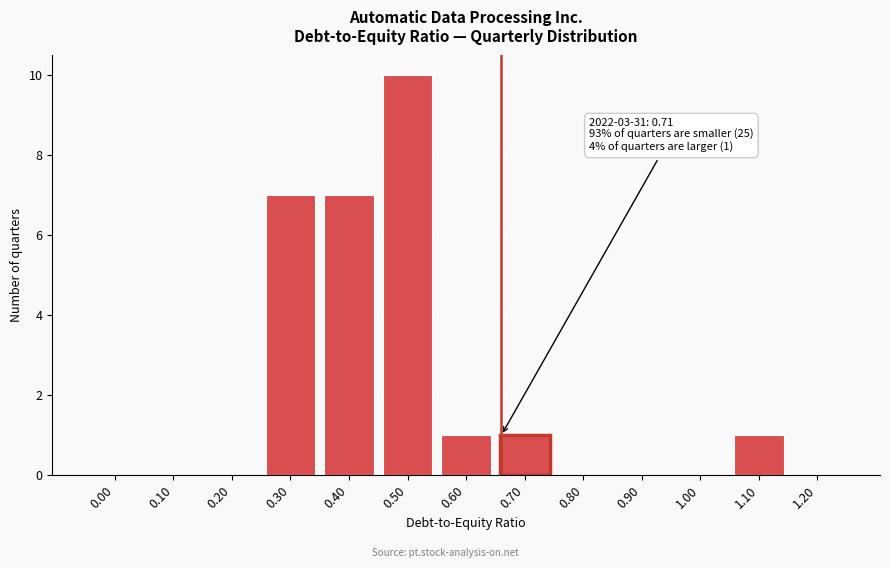

Reading right to left, list all the values displayed in this chart.

1.20=0	1.10=1	1.00=0	0.90=0	0.80=0	0.70=1	0.60=1	0.50=10	0.40=7	0.30=7	0.20=0	0.10=0	0.00=0